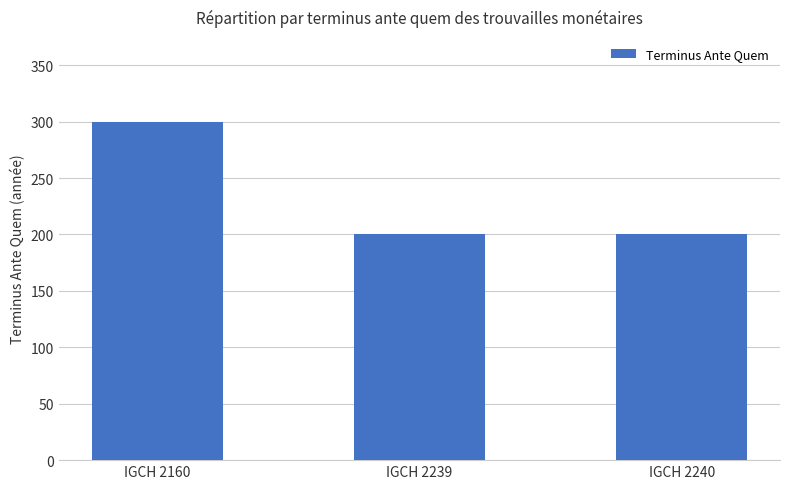

Count the number of categories in the chart.

3